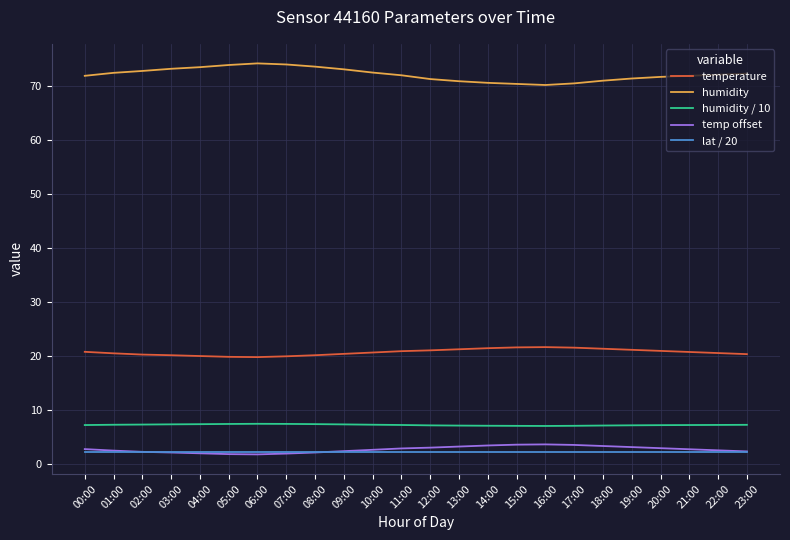

Is the value of temperature at 17:00 greater than the value of lat / 20 at 16:00?

Yes